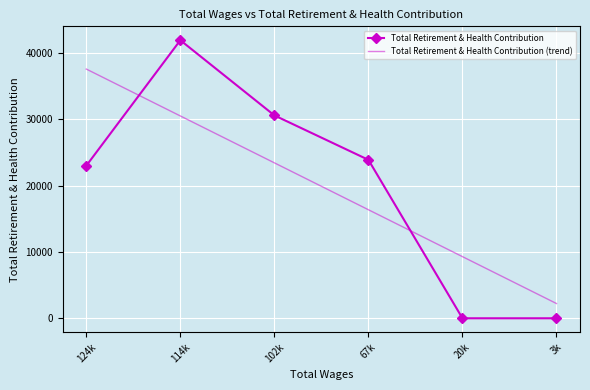

What is the difference between the highest and lowest values at 3k?

2224.1